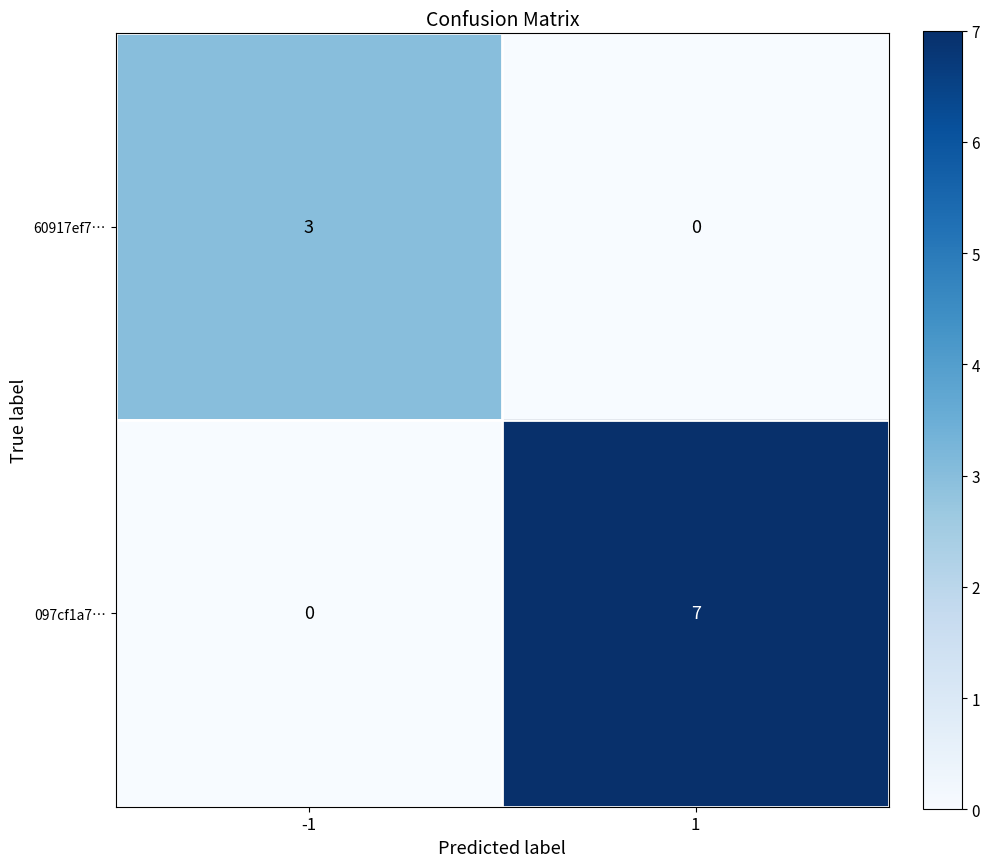

What is the maximum value for 097cf1a7…?

7